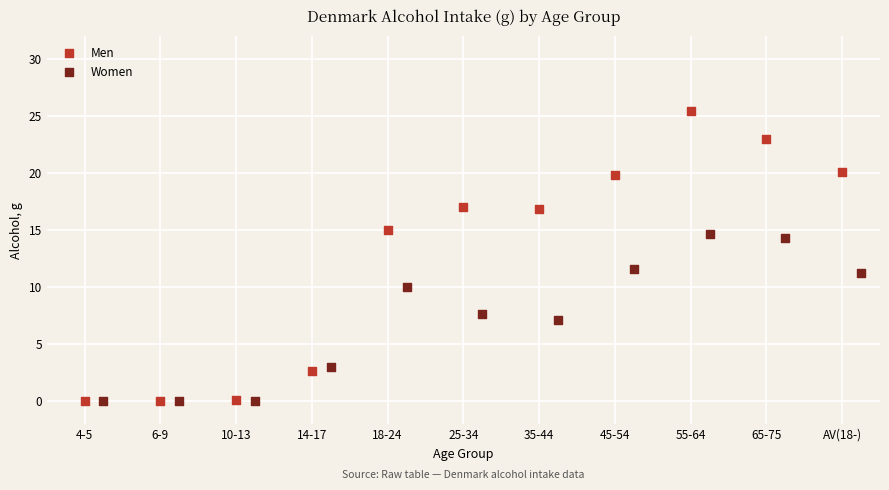

Which series reaches the maximum Y coordinate?

Men